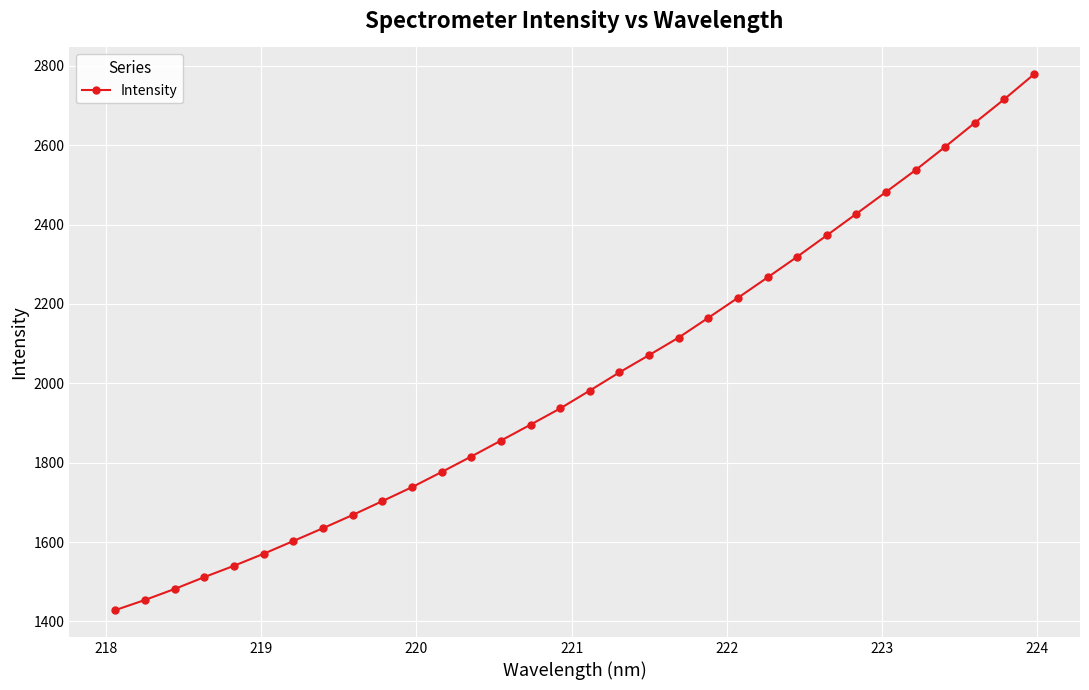

Reading left to right, what are all the values shown in this chart?

1428.5	1454.1	1481.9	1511.7	1540.3	1570.5	1602.7	1635.0	1668.2	1703.1	1738.3	1776.5	1815.5	1855.7	1895.8	1936.8	1981.8	2027.6	2071.2	2115.4	2165.2	2215.6	2266.9	2319.0	2372.9	2427.3	2482.3	2537.6	2596.3	2656.6	2716.3	2778.9